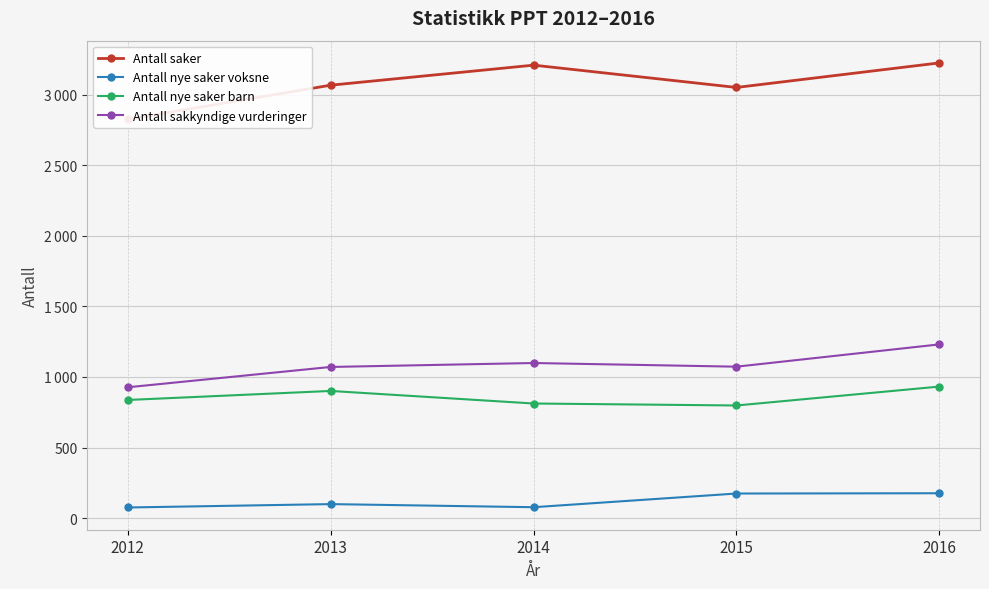

Where is the first local maximum for Antall sakkyndige vurderinger?

2014